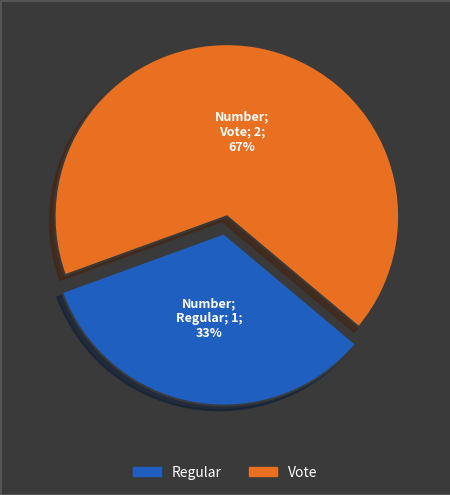

To the nearest percent, what portion does Regular represent?

33%